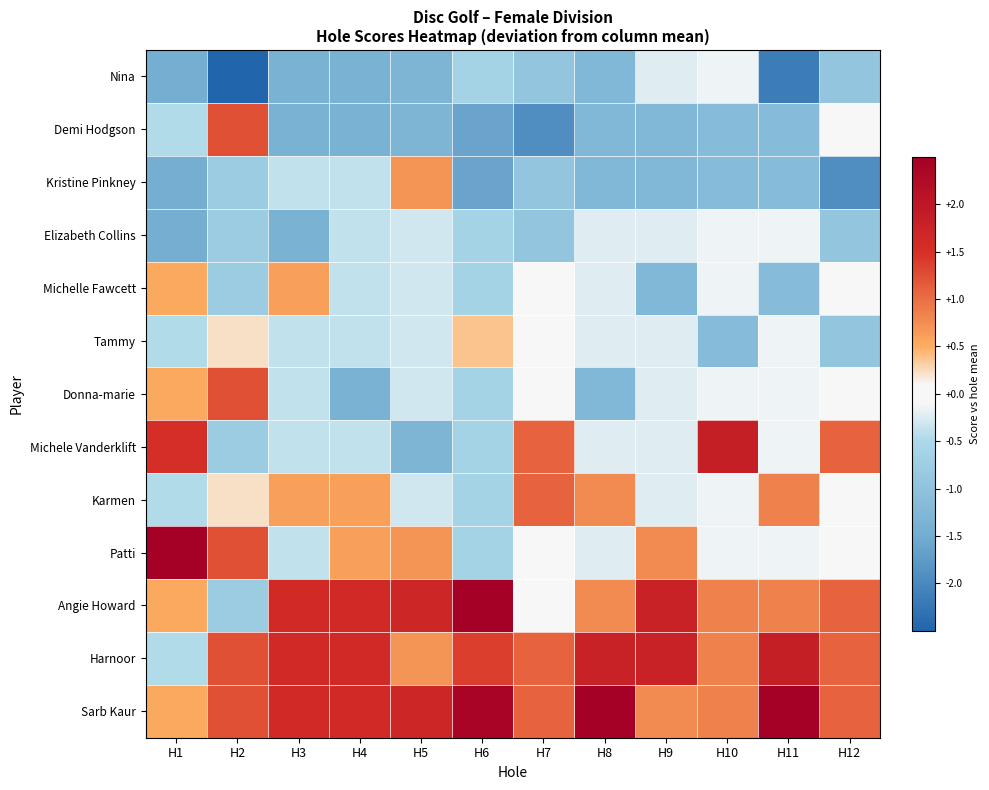

Which series has the largest range (max minus min)?

Angie Howard